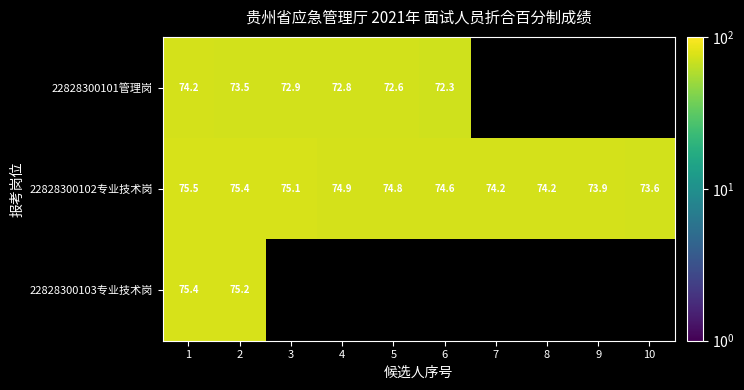

Is the value of 22828300103专业技术岗 at 1 greater than the value of 22828300101管理岗 at 3?

Yes